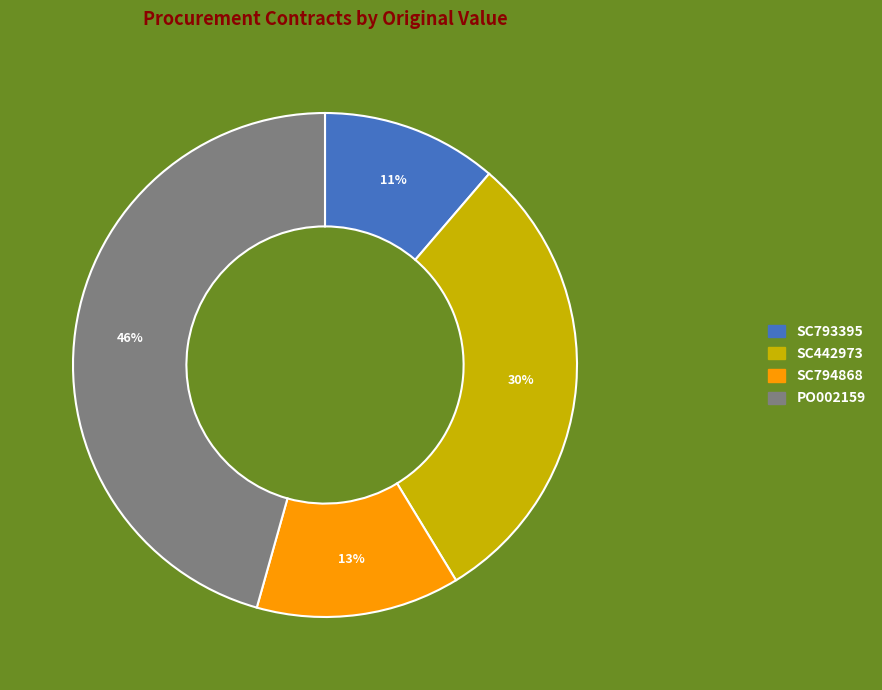

Between PO002159 and SC794868, which is larger?

PO002159